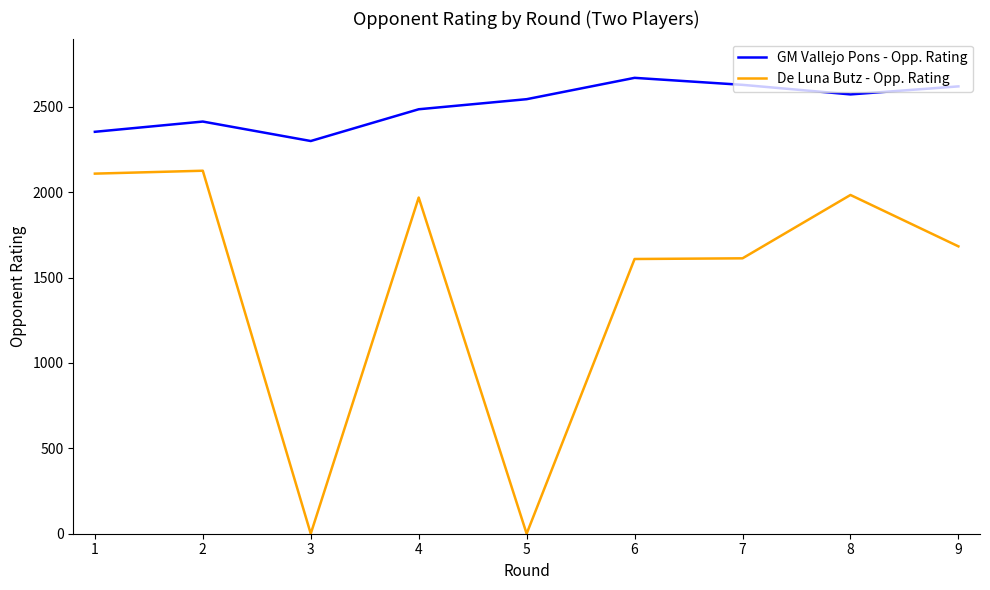

Rank the series by their average value, from highest to lowest.

GM Vallejo Pons - Opp. Rating, De Luna Butz - Opp. Rating